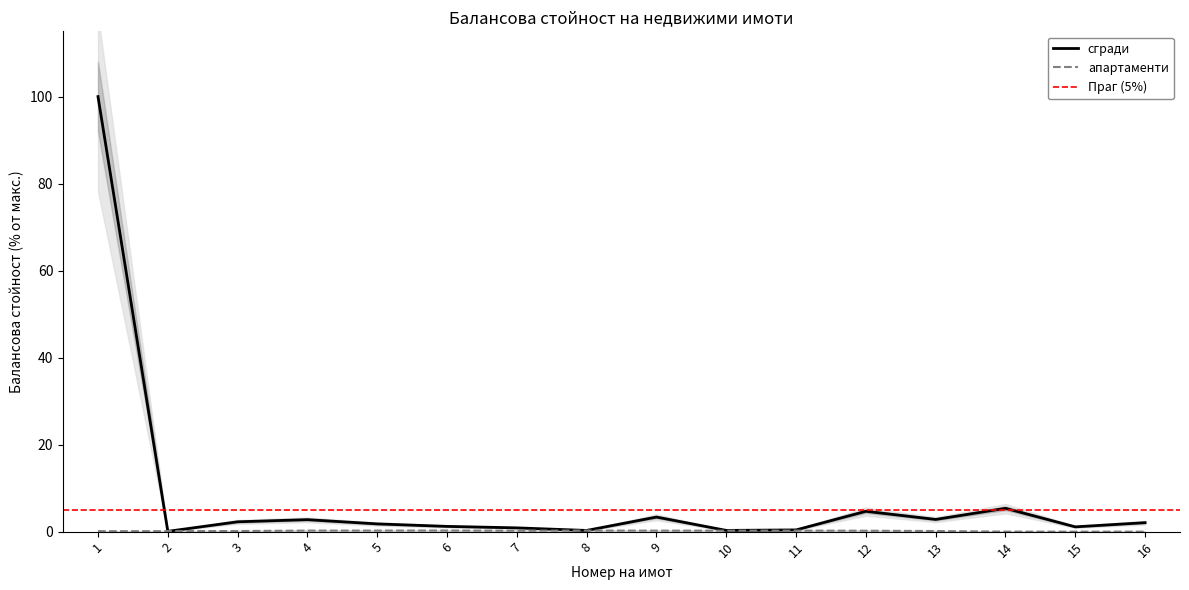

Rank the categories by апартаменти value from highest to lowest.

6, 5, 8, 4, 11, 9, 10, 7, 12, 13, 3, 2, 1, 14, 15, 16